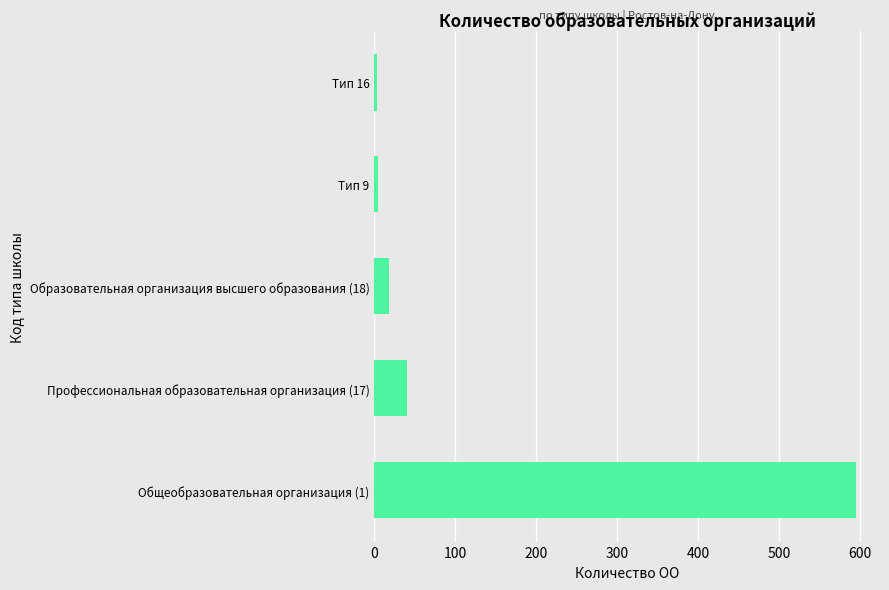

At which category does the chart reach its peak across all series?

Общеобразовательная организация (1)